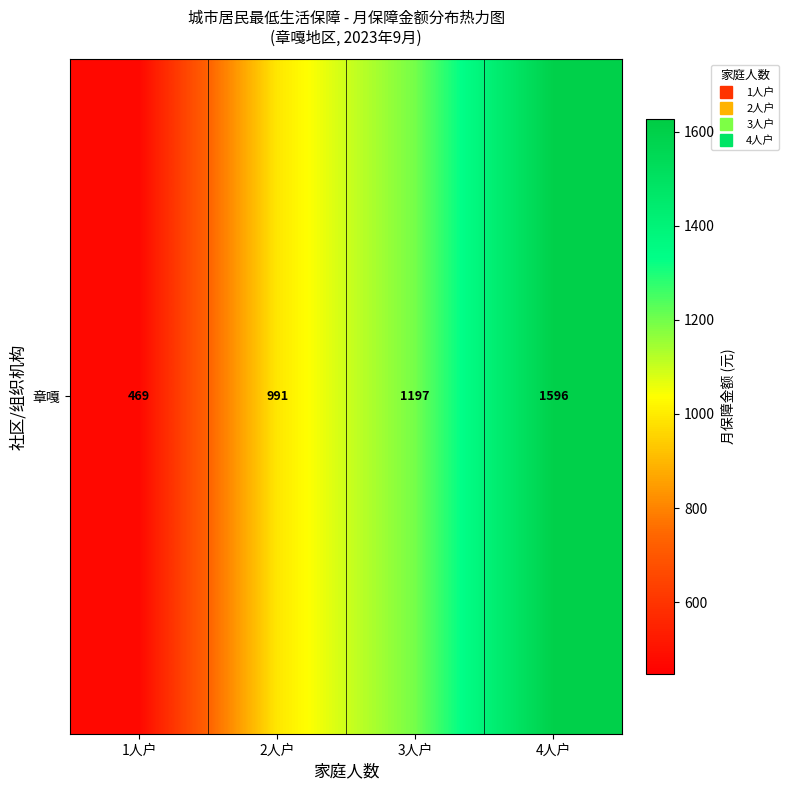

At which label does the data first exceed 1197?

4人户